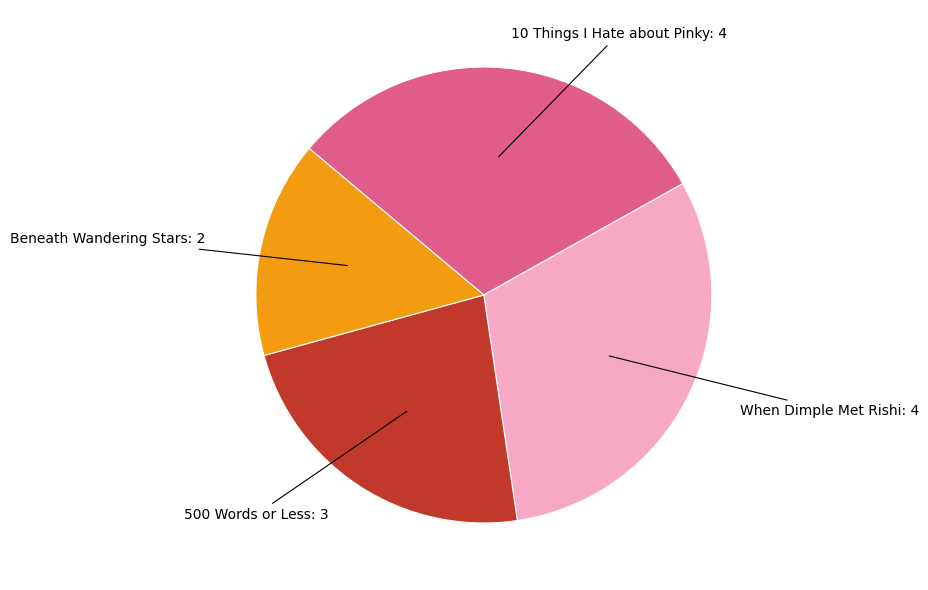

Does Beneath Wandering Stars represent more than half of the total?

No